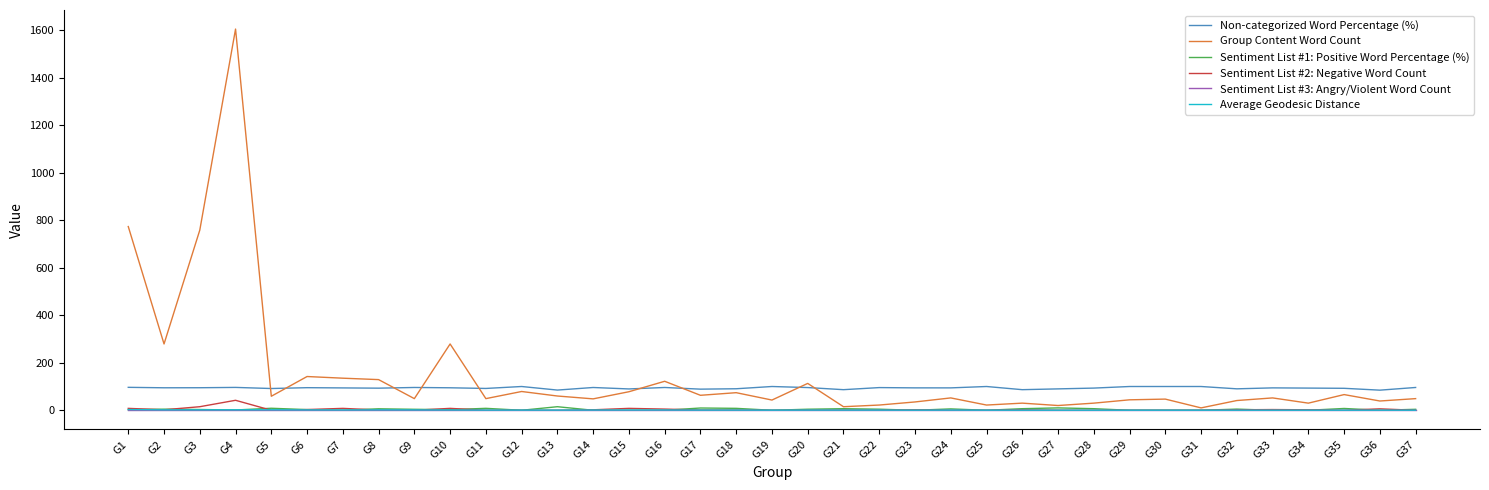

At which category does the chart reach its peak across all series?

G4